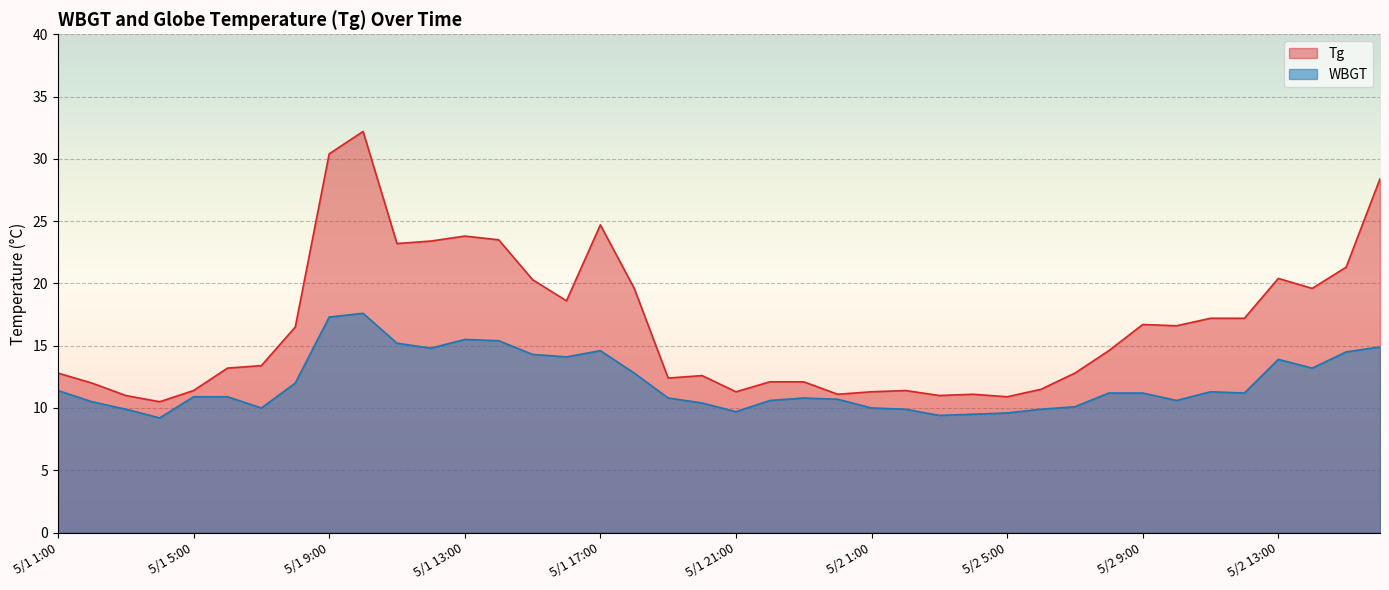

Which series has the largest total across all categories?

Tg